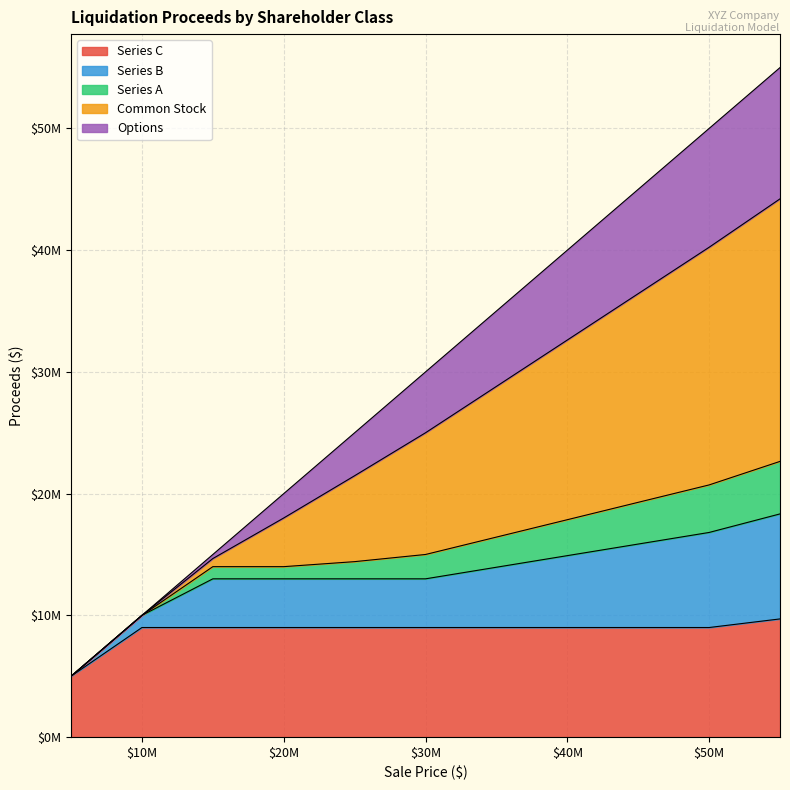

True or false: Series B and Common Stock intersect in this chart.

False